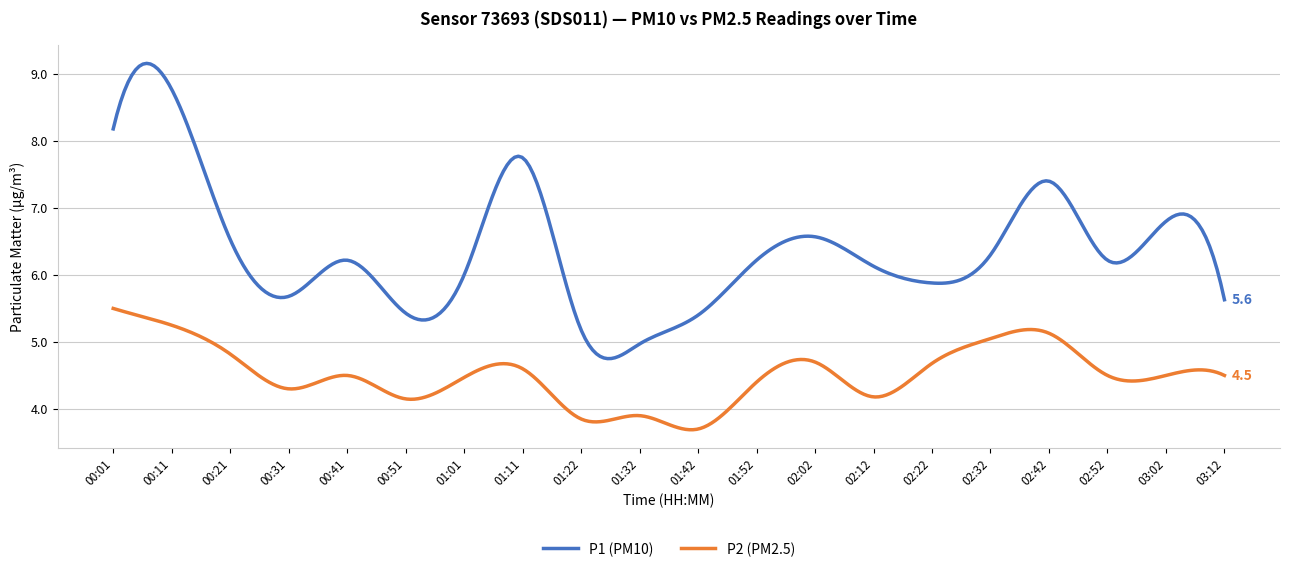

List the series in order of their peak value, lowest first.

P2 (PM2.5), P1 (PM10)